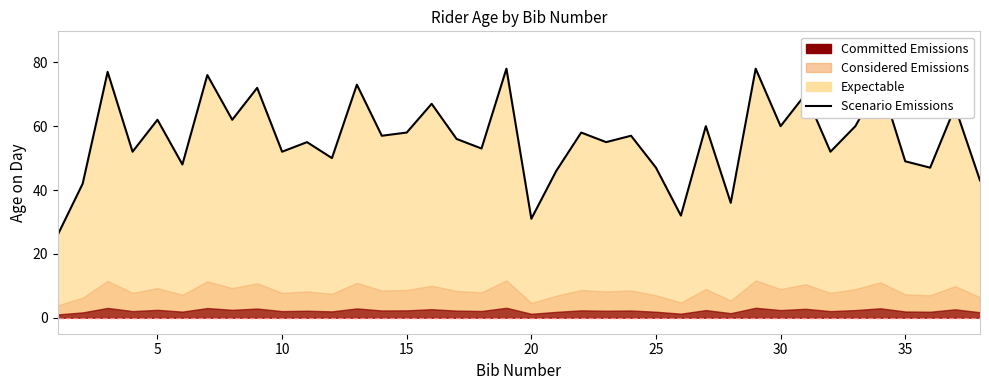

What is the average value?

56